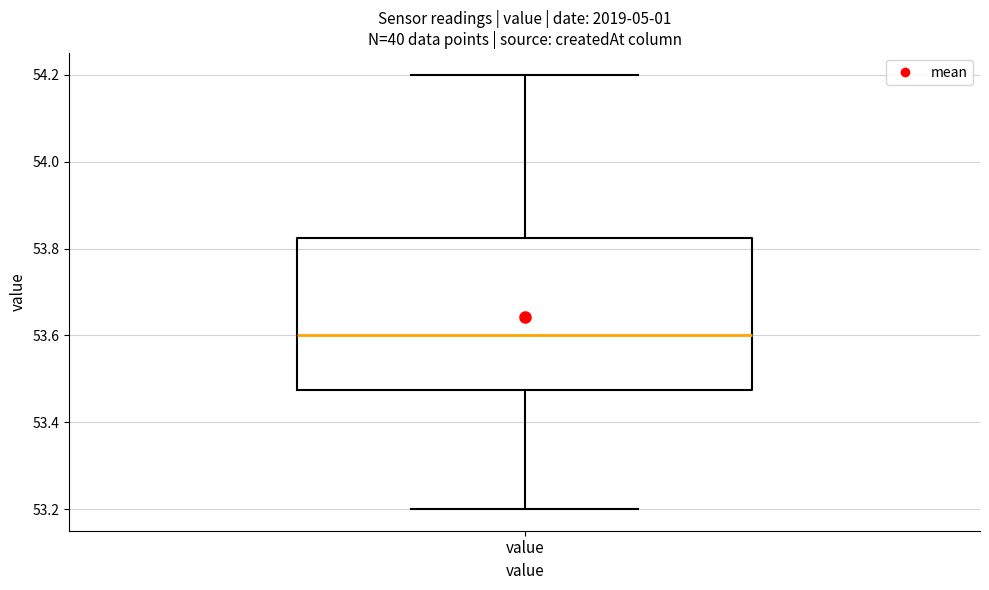

Where does the upper whisker of the box for value end on the y-axis? The values are not printed on the chart, so give them approximately, as read against the axis.

54.20